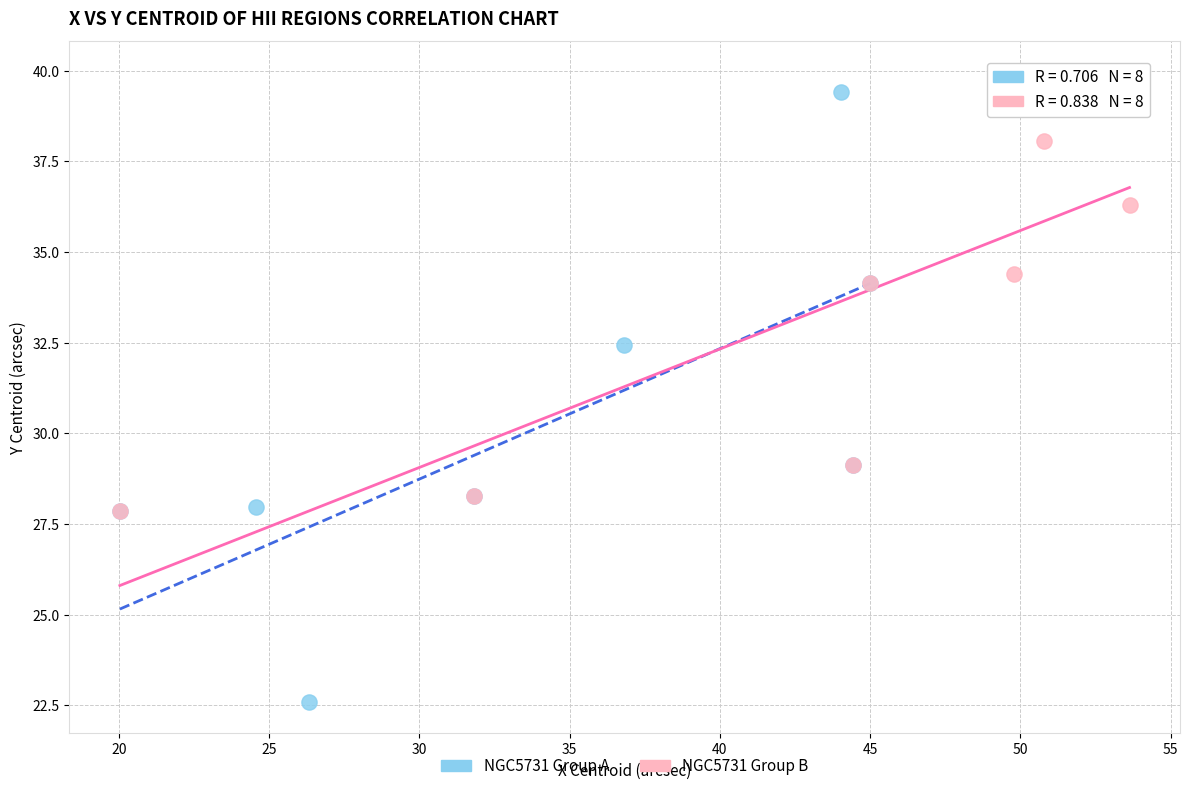

What are all the series names shown in the legend?

NGC5731 Group A, NGC5731 Group B